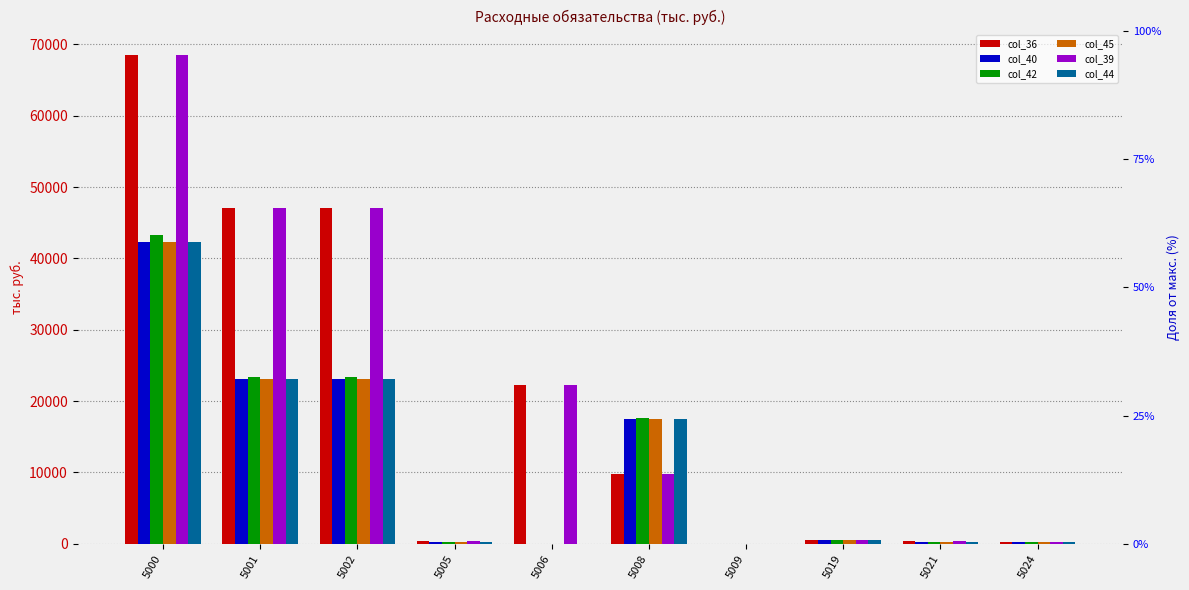

List the series in order of their peak value, lowest first.

col_40, col_45, col_44, col_42, col_36, col_39